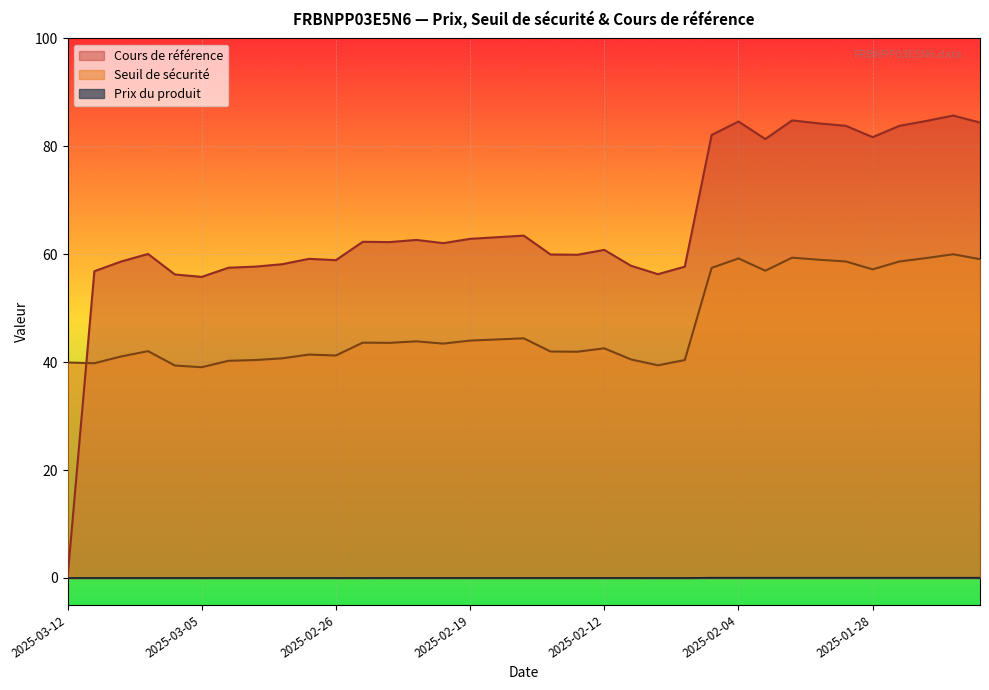

What is the value of the Cours de référence point at the 33rd from the left?

84.7